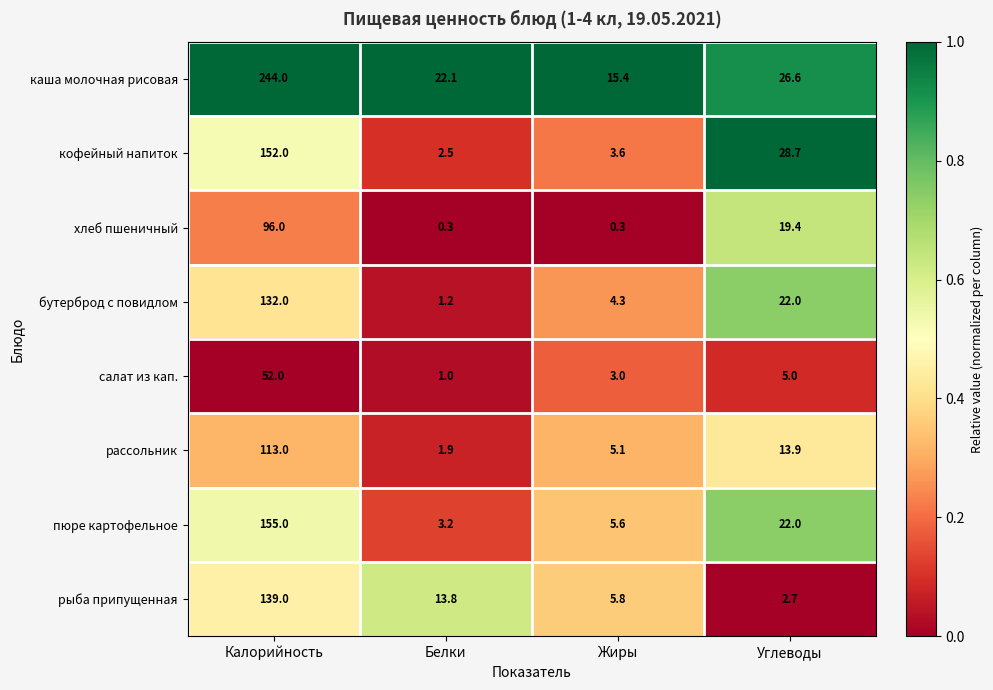

Which series has the largest total across all categories?

каша молочная рисовая